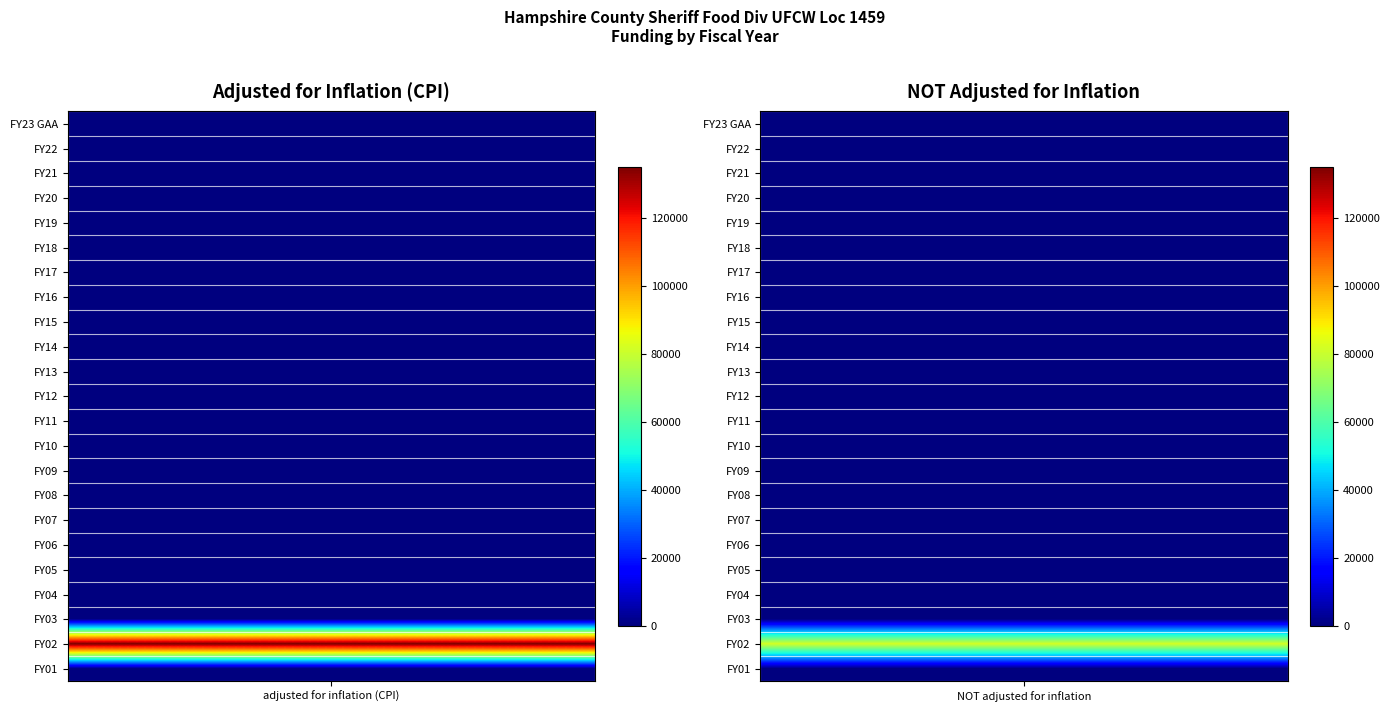

Count the number of data series in this chart.

23